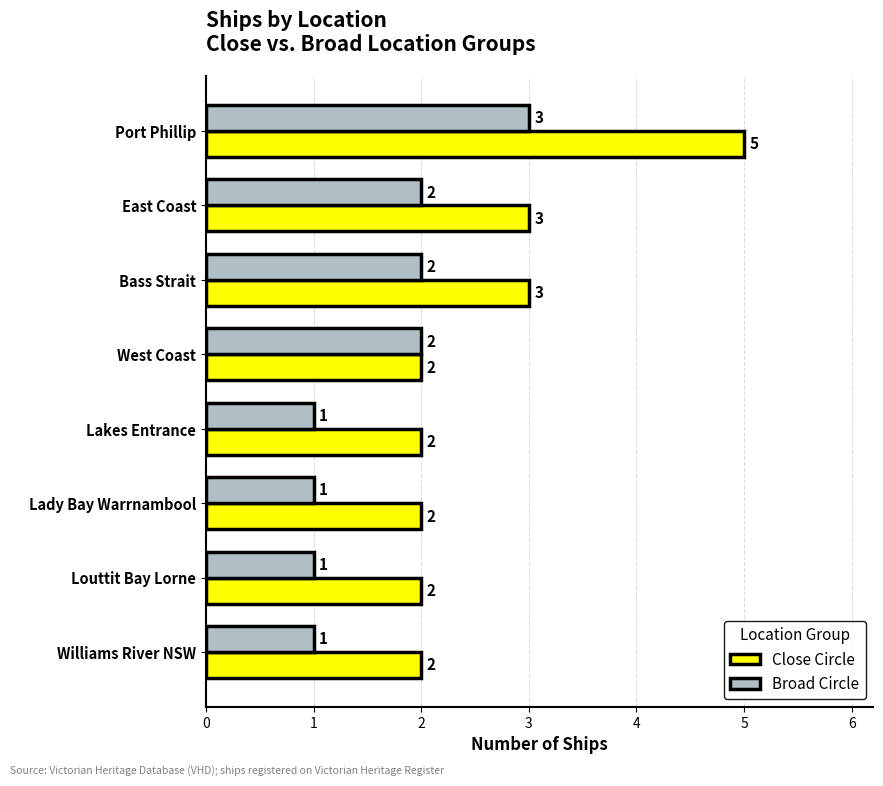

Which series has the largest total across all categories?

Close Circle